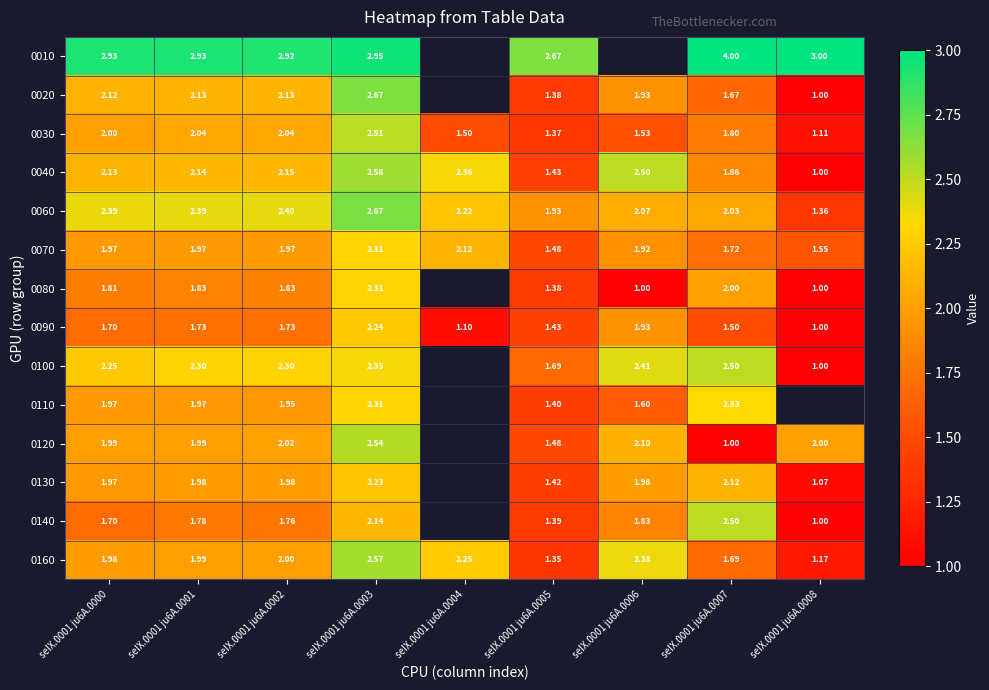

Between seIX.0001 ju6A.0000 and seIX.0001 ju6A.0003, which is larger?

seIX.0001 ju6A.0003